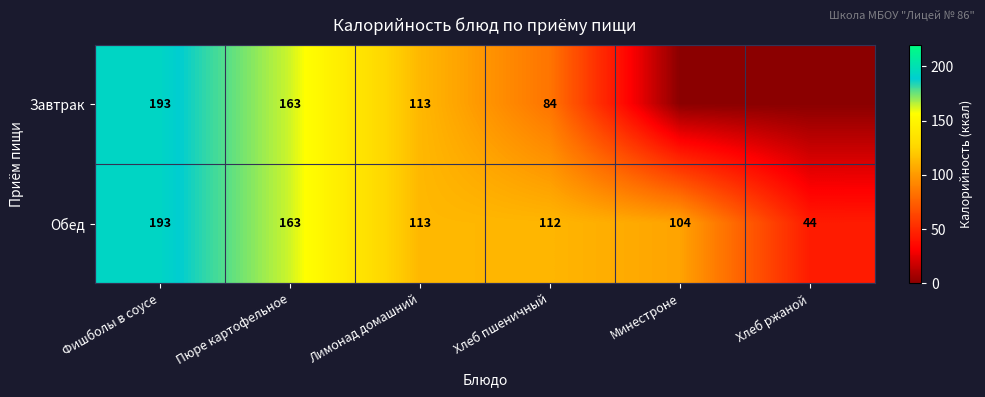

List the labels in order of Обед value, largest first.

Фишболы в соусе, Пюре картофельное, Лимонад домашний, Хлеб пшеничный, Минестроне, Хлеб ржаной